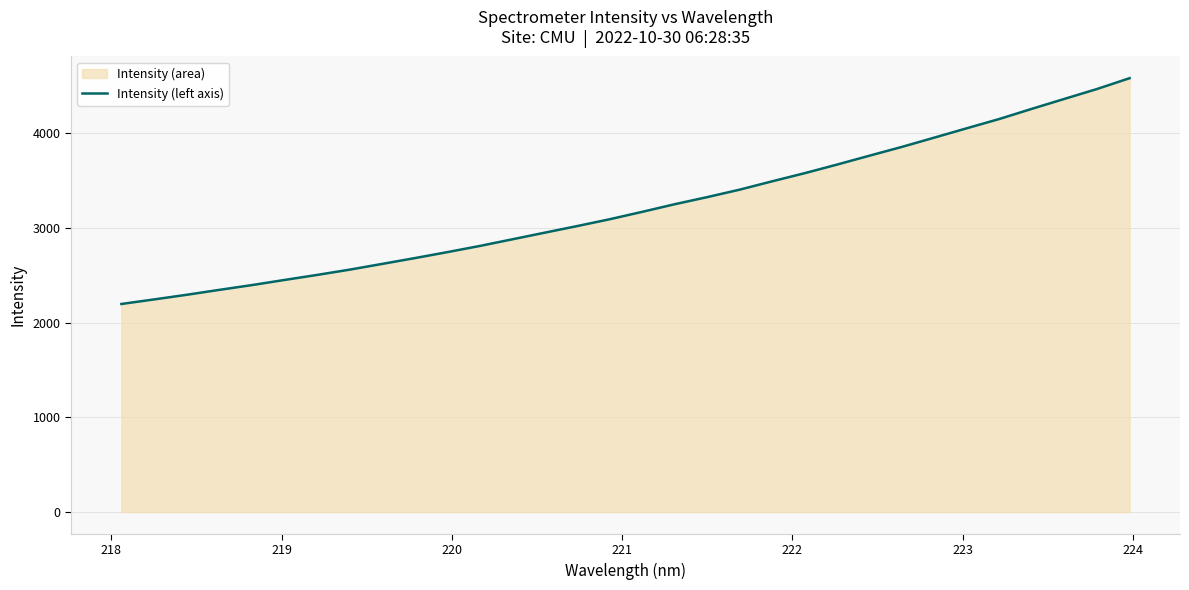

What is the value of the 21st point from the left?

3492.7